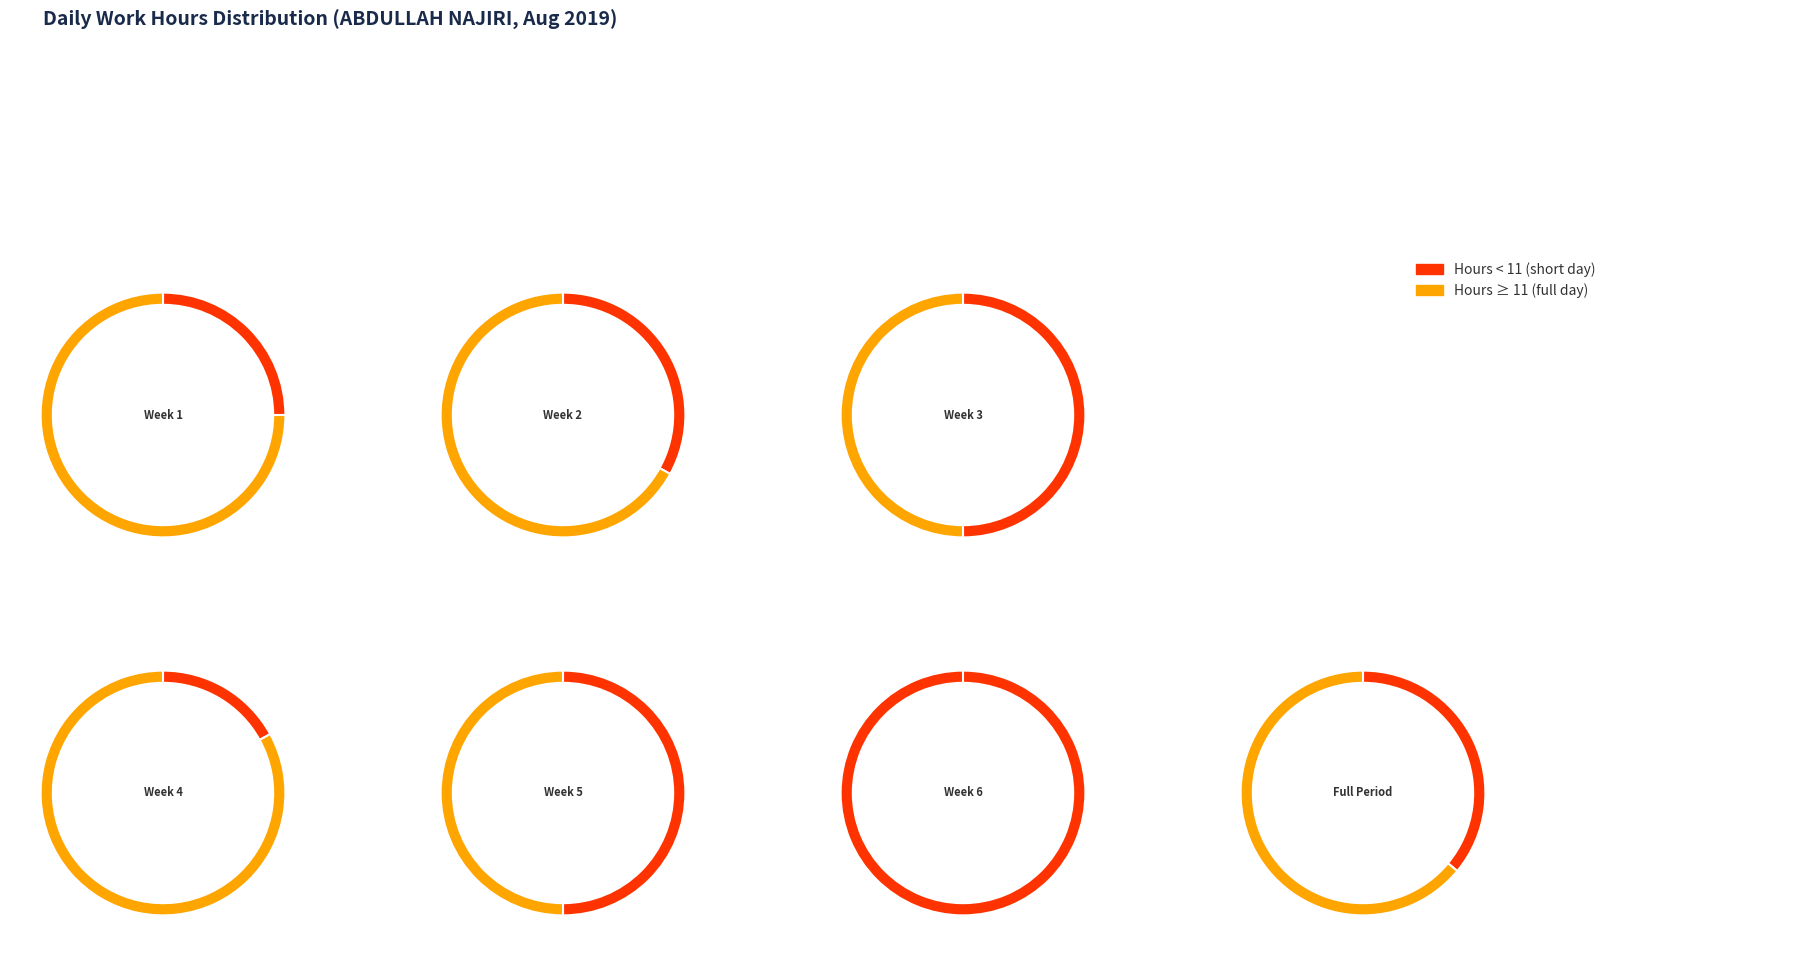

What percentage is NOT represented by 21?

95.8%